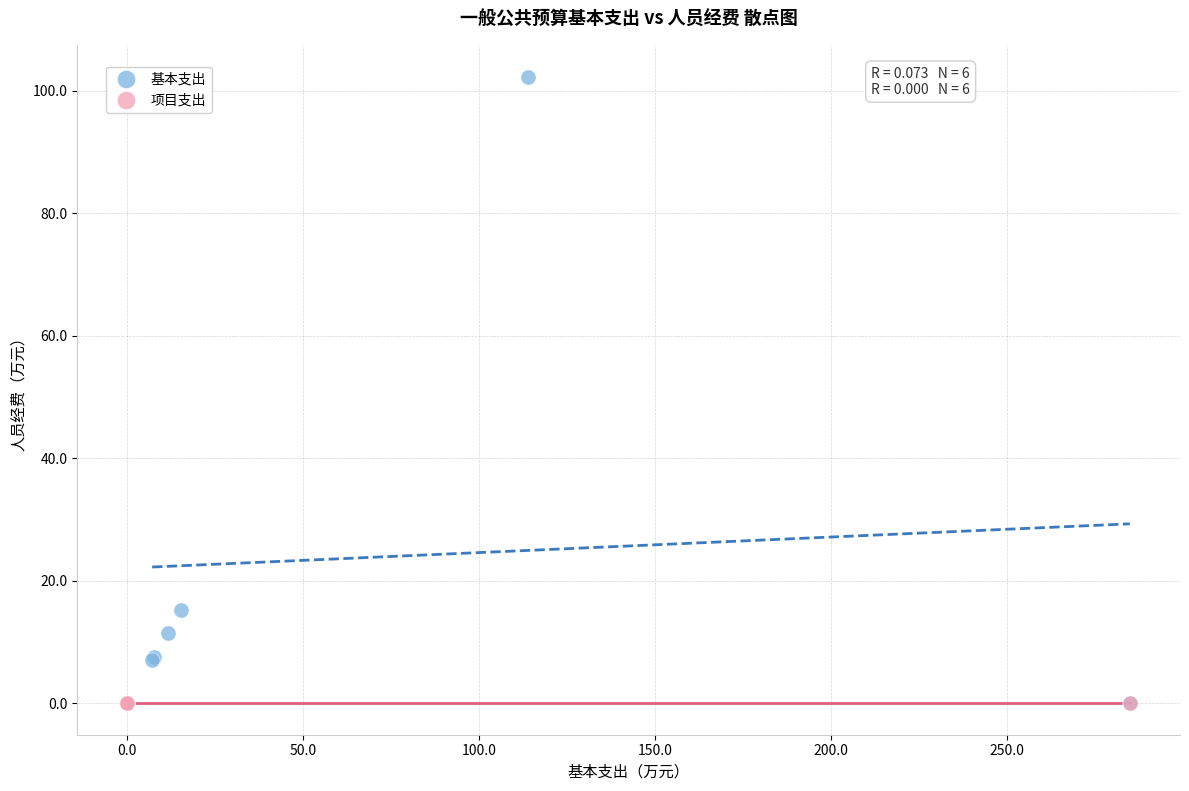

Which series contains the highest Y value?

基本支出